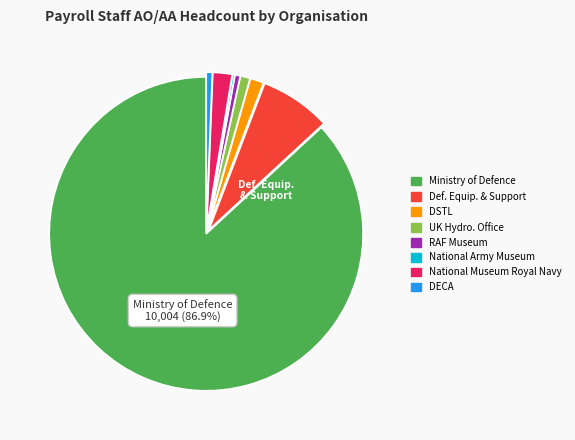

To the nearest percent, what percentage of the pie is Ministry of Defence?

87%